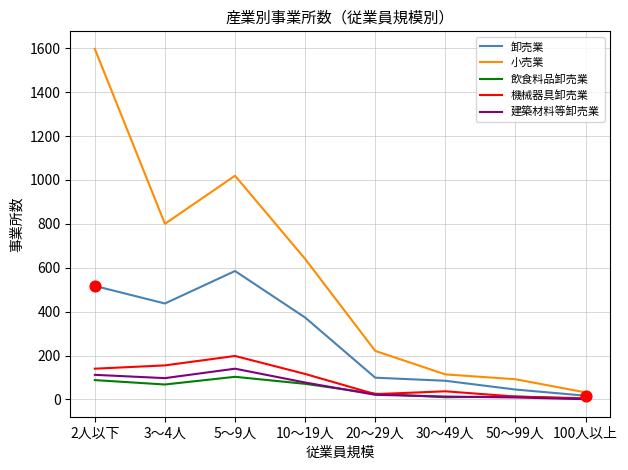

What is the total value across all series at 3～4人?

1557